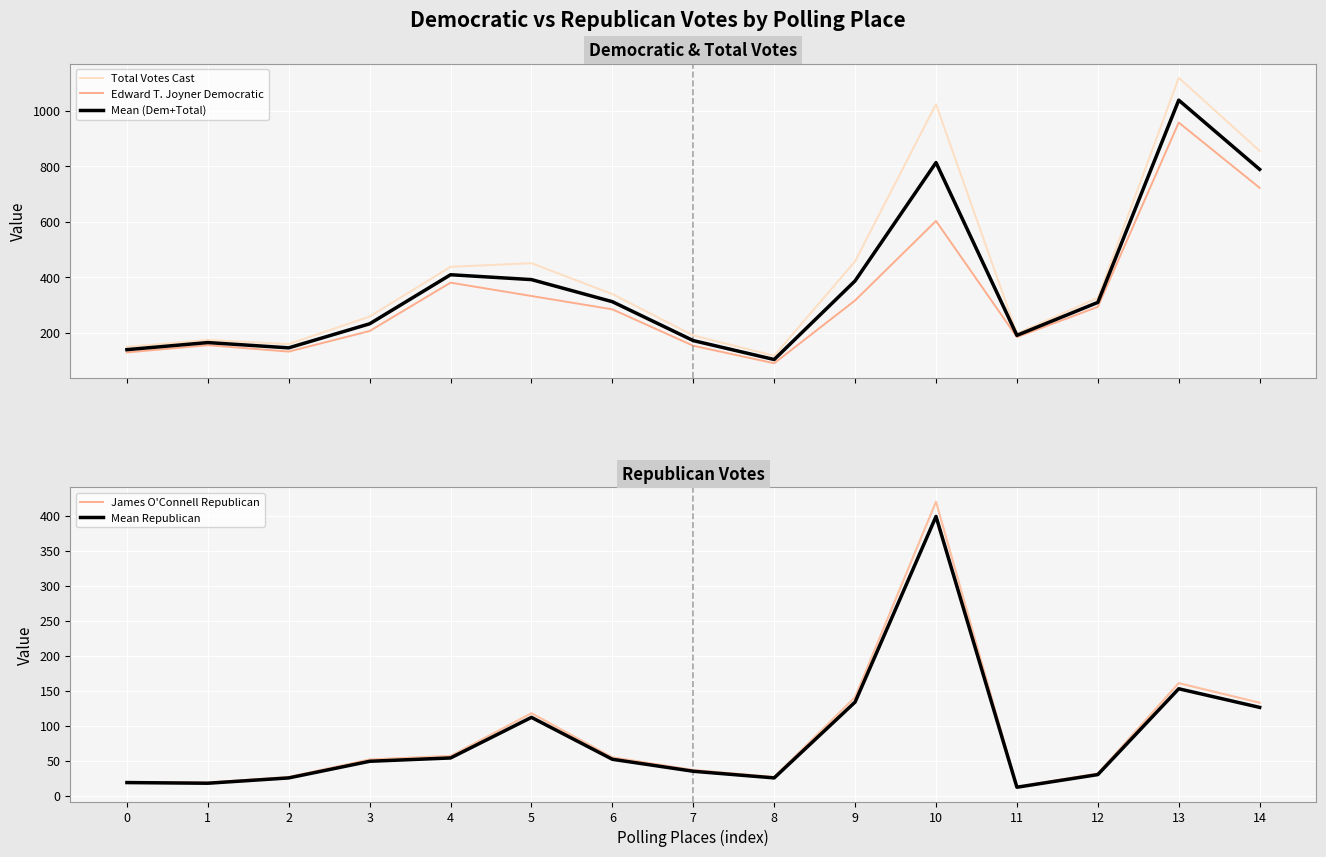

Reading right to left, extract all data points from this chart.

Total Votes Cast: 855.0	1118.0	326.0	198.0	1023.0	458.0	118.0	191.0	340.0	451.0	438.0	259.0	160.0	175.0	150.0
Edward T. Joyner Democratic: 722.0	957.0	294.0	185.0	603.0	317.0	91.0	154.0	285.0	333.0	381.0	207.0	133.0	156.0	130.0
Mean (Dem+Total): 788.5	1037.5	310.0	191.5	813.0	387.5	104.5	172.5	312.5	392.0	409.5	233.0	146.5	165.5	140.0
James O'Connell Republican: 133.0	161.0	32.0	13.0	420.0	141.0	27.0	37.0	55.0	118.0	57.0	52.0	27.0	19.0	20.0
Mean Republican: 126.3	152.9	30.4	12.3	399.0	133.9	25.6	35.1	52.2	112.1	54.1	49.4	25.6	18.1	19.0